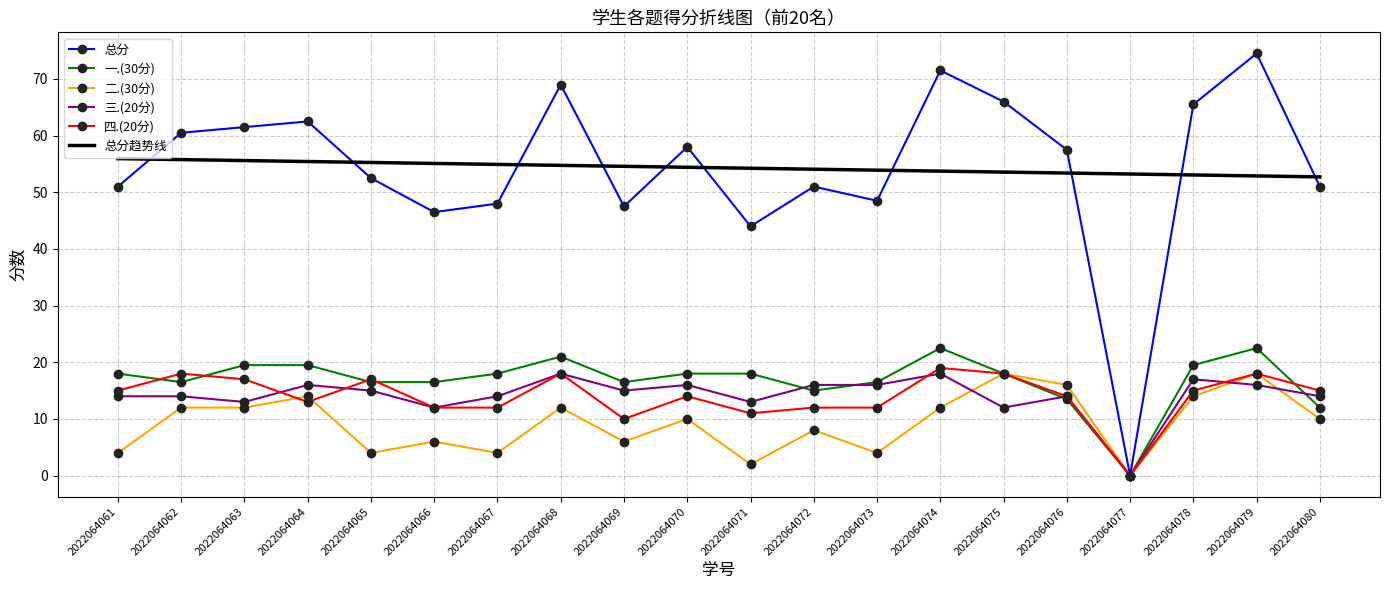

At which label does 二.(30分) first exceed 10?

2022064062